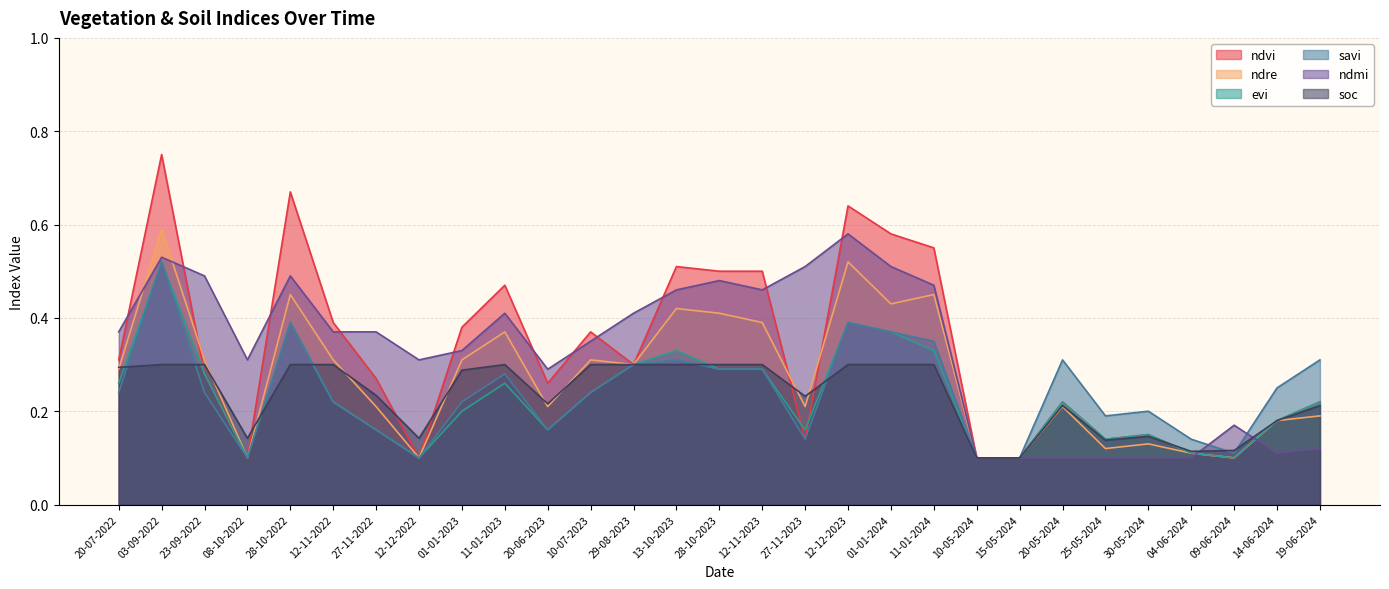

Which series has the largest range (max minus min)?

ndvi